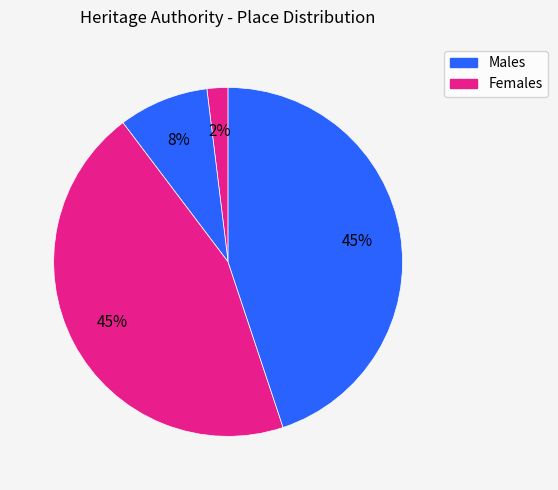

Count the number of slices in the pie.

4